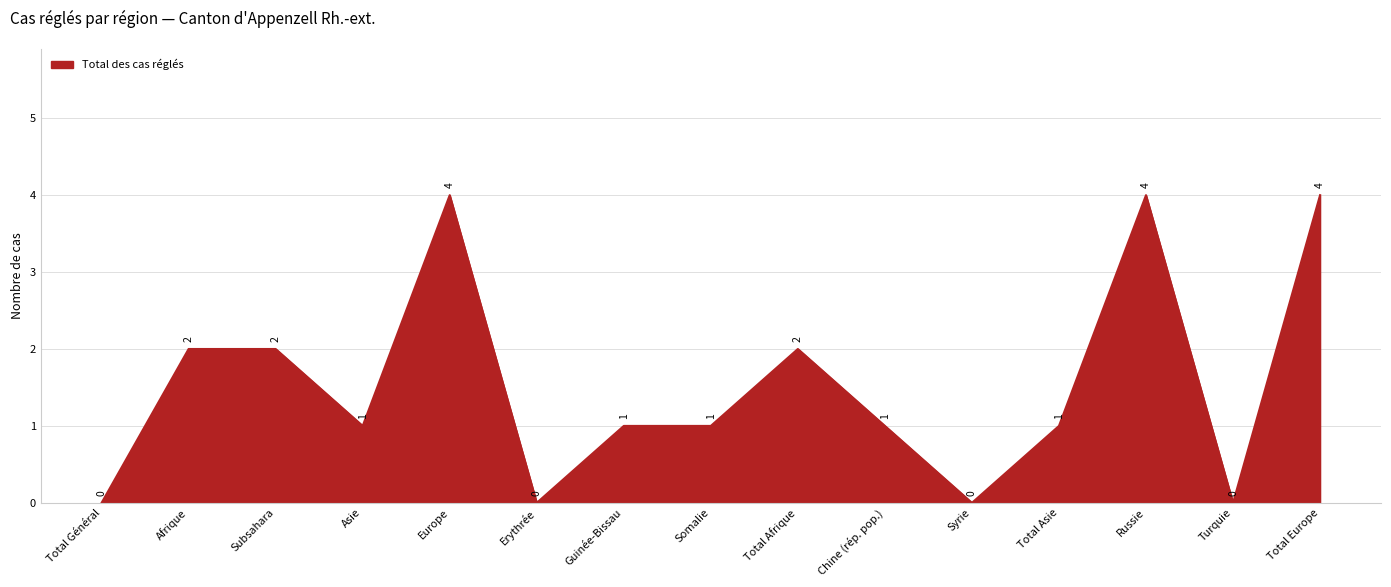

What is the maximum value shown in the chart?

4